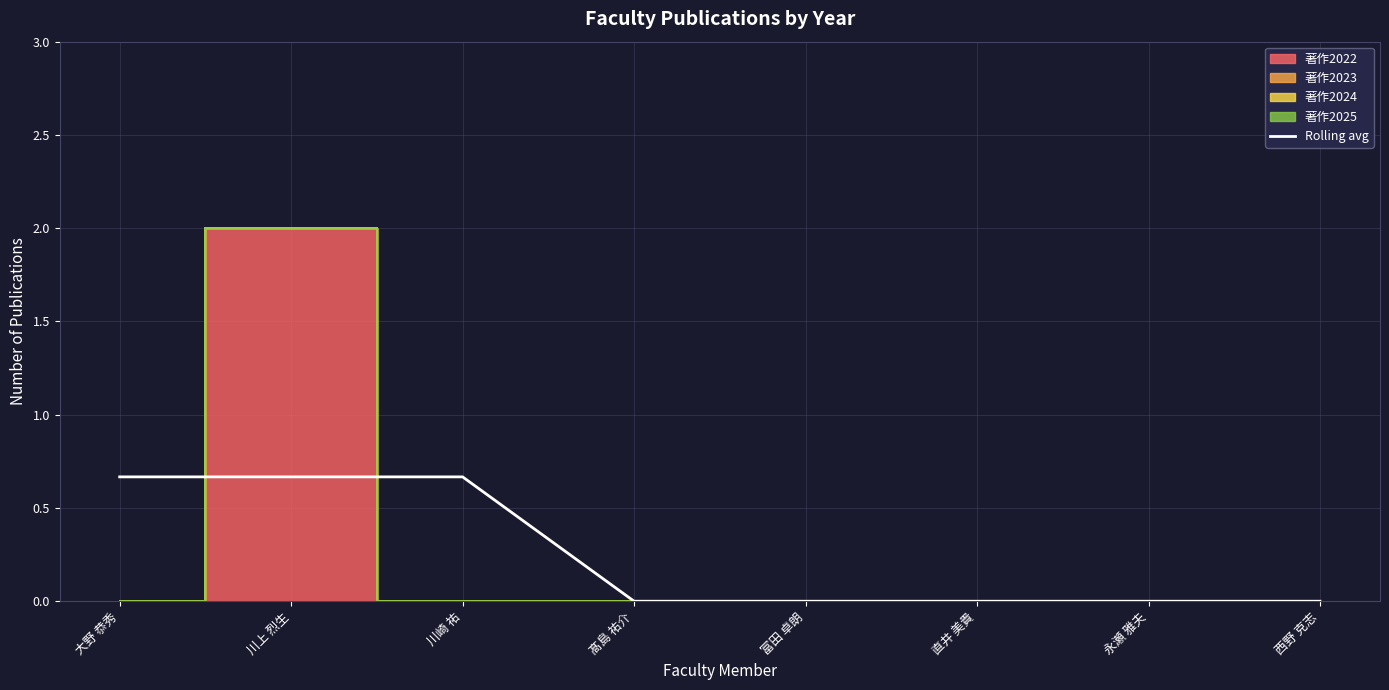

What is the change in value from 川上 烈生 to 直井 美貴?

-0.7